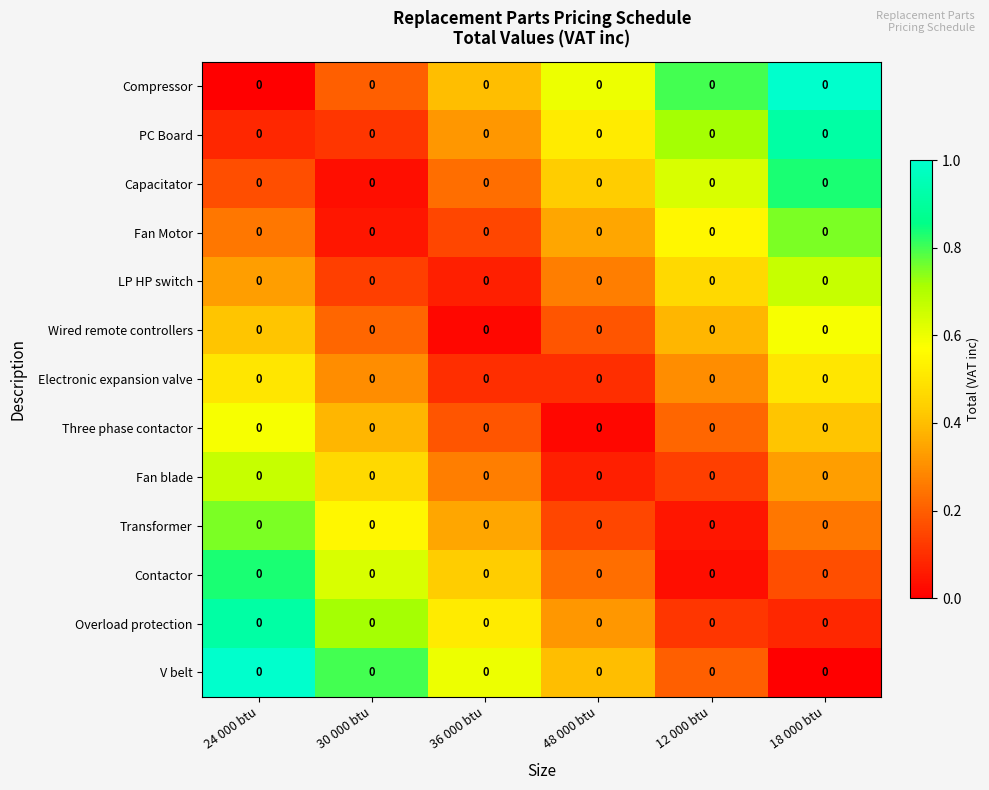

Reading right to left, what are all the values shown in this chart?

Compressor: 18 000 btu=0.0	12 000 btu=0.0	48 000 btu=0.0	36 000 btu=0.0	30 000 btu=0.0	24 000 btu=0.0
PC Board: 18 000 btu=0.0	12 000 btu=0.0	48 000 btu=0.0	36 000 btu=0.0	30 000 btu=0.0	24 000 btu=0.0
Capacitator: 18 000 btu=0.0	12 000 btu=0.0	48 000 btu=0.0	36 000 btu=0.0	30 000 btu=0.0	24 000 btu=0.0
Fan Motor: 18 000 btu=0.0	12 000 btu=0.0	48 000 btu=0.0	36 000 btu=0.0	30 000 btu=0.0	24 000 btu=0.0
LP HP switch: 18 000 btu=0.0	12 000 btu=0.0	48 000 btu=0.0	36 000 btu=0.0	30 000 btu=0.0	24 000 btu=0.0
Wired remote controllers: 18 000 btu=0.0	12 000 btu=0.0	48 000 btu=0.0	36 000 btu=0.0	30 000 btu=0.0	24 000 btu=0.0
Electronic expansion valve: 18 000 btu=0.0	12 000 btu=0.0	48 000 btu=0.0	36 000 btu=0.0	30 000 btu=0.0	24 000 btu=0.0
Three phase contactor: 18 000 btu=0.0	12 000 btu=0.0	48 000 btu=0.0	36 000 btu=0.0	30 000 btu=0.0	24 000 btu=0.0
Fan blade: 18 000 btu=0.0	12 000 btu=0.0	48 000 btu=0.0	36 000 btu=0.0	30 000 btu=0.0	24 000 btu=0.0
Transformer: 18 000 btu=0.0	12 000 btu=0.0	48 000 btu=0.0	36 000 btu=0.0	30 000 btu=0.0	24 000 btu=0.0
Contactor: 18 000 btu=0.0	12 000 btu=0.0	48 000 btu=0.0	36 000 btu=0.0	30 000 btu=0.0	24 000 btu=0.0
Overload protection: 18 000 btu=0.0	12 000 btu=0.0	48 000 btu=0.0	36 000 btu=0.0	30 000 btu=0.0	24 000 btu=0.0
V belt: 18 000 btu=0.0	12 000 btu=0.0	48 000 btu=0.0	36 000 btu=0.0	30 000 btu=0.0	24 000 btu=0.0